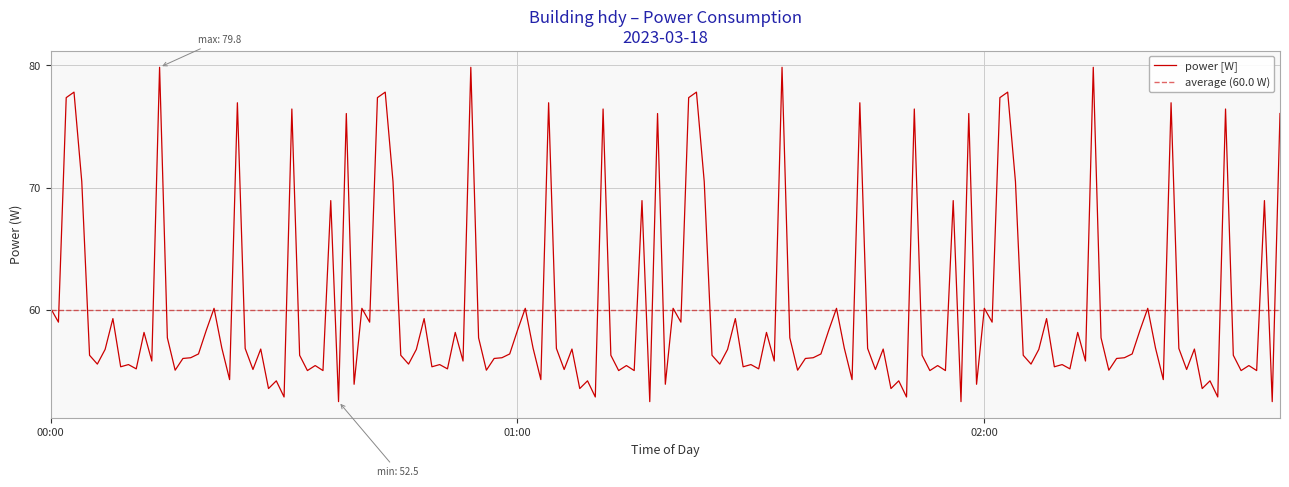

What is the lowest value of the power [W] series?

52.5